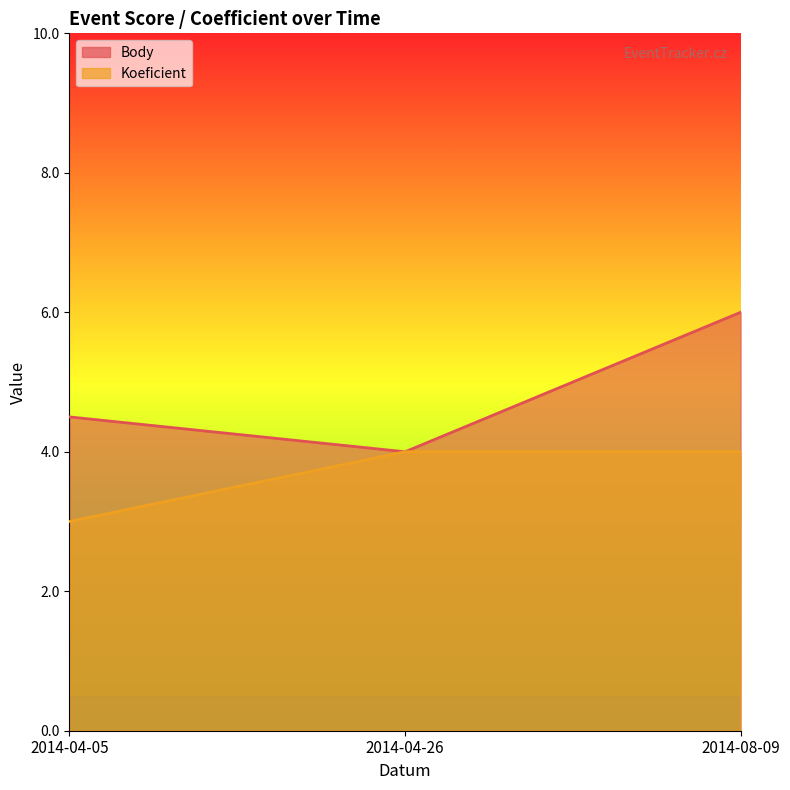

What is the label of the 2nd point from the right?

2014-04-26